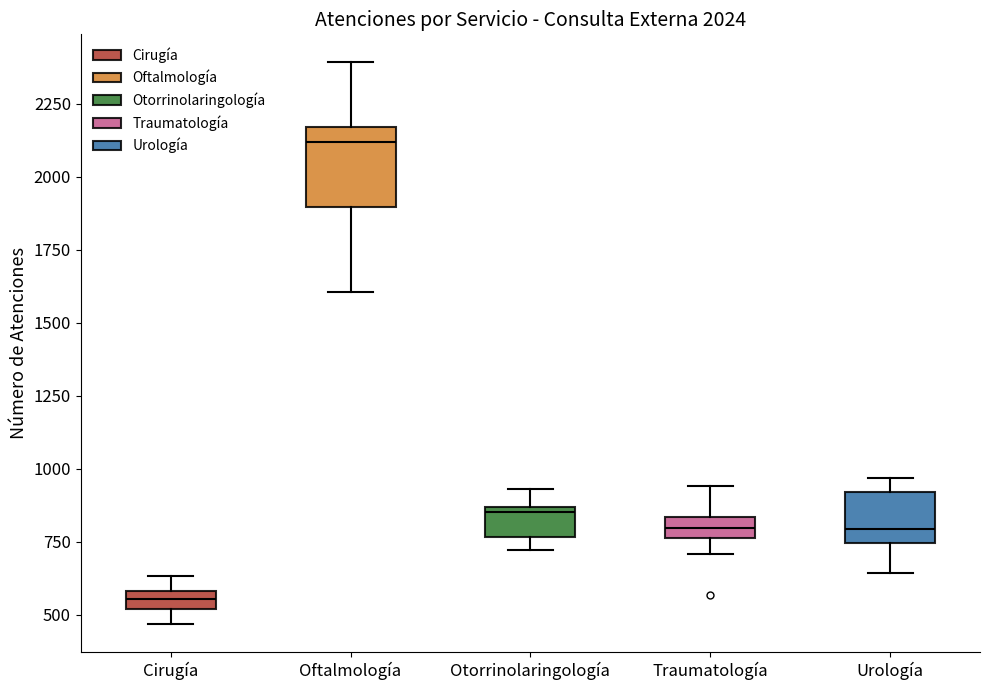

Which box's median line is the highest?

Oftalmología